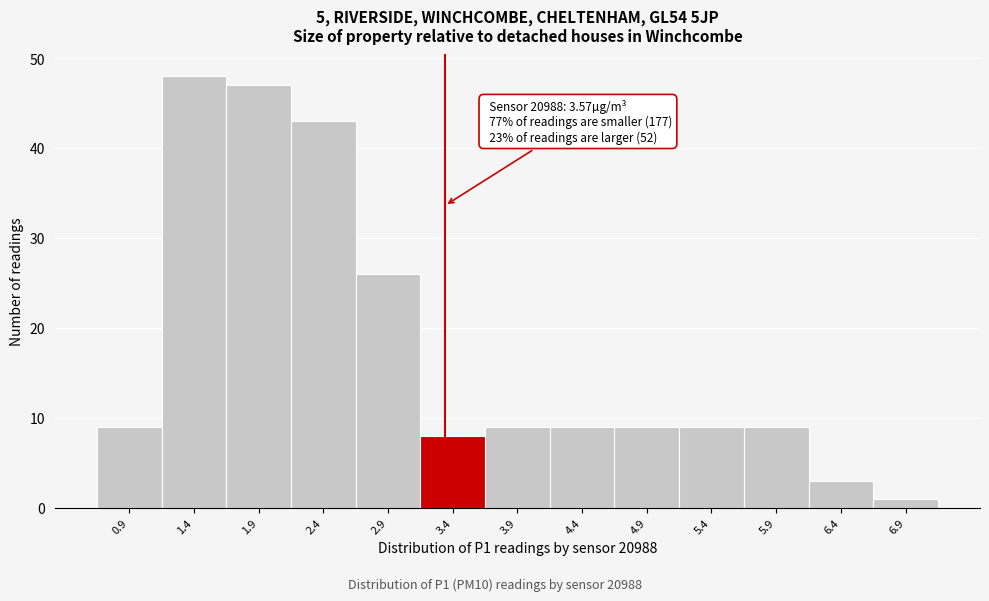

Reading left to right, what are all the values shown in this chart?

9	48	47	43	26	8	9	9	9	9	9	3	1